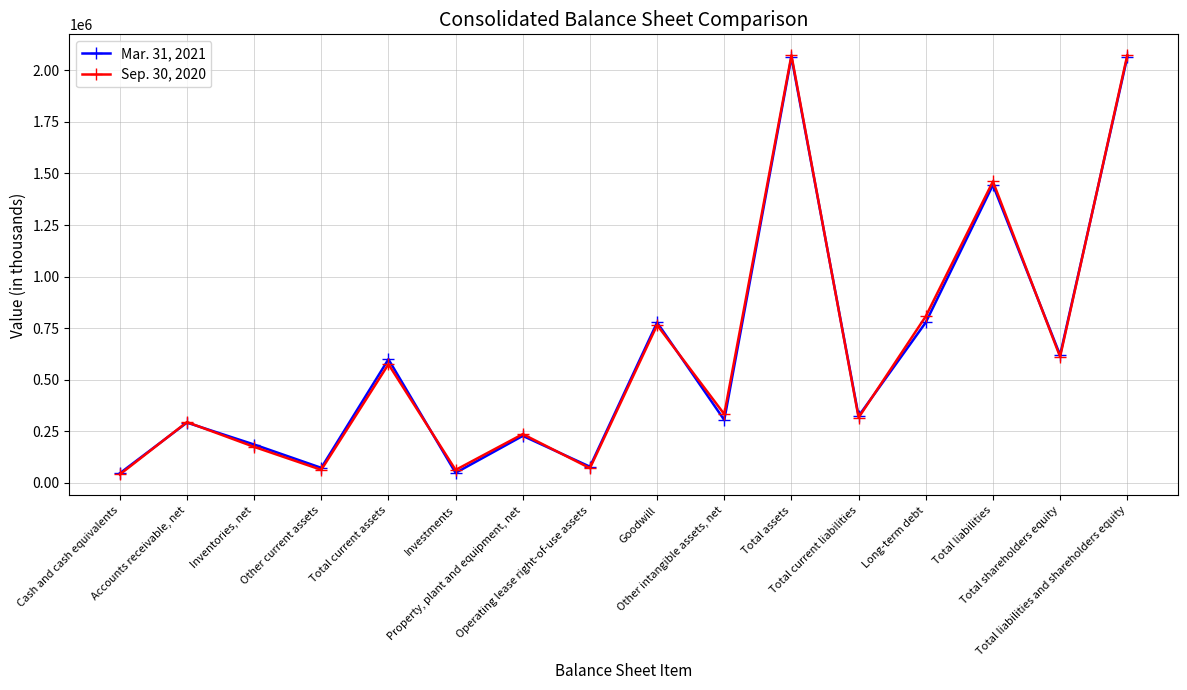

The Mar. 31, 2021 series shows 2063760 at Total liabilities and shareholders equity. True or false?

True